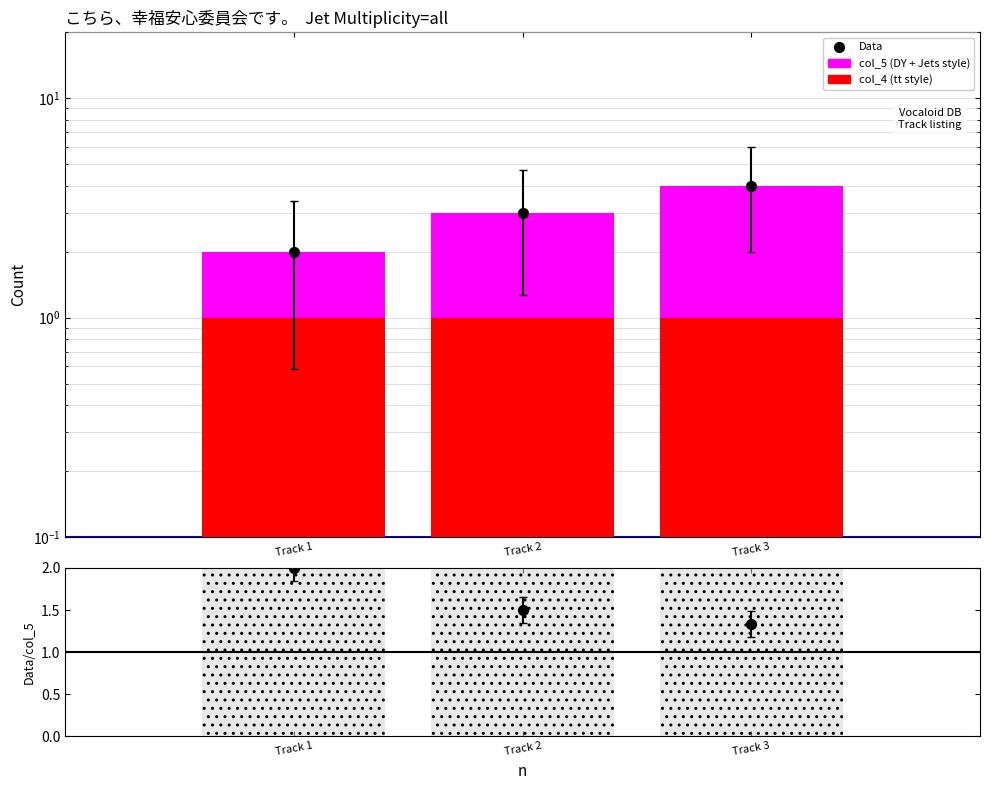

Which series has the widest spread of Y values?

col_5